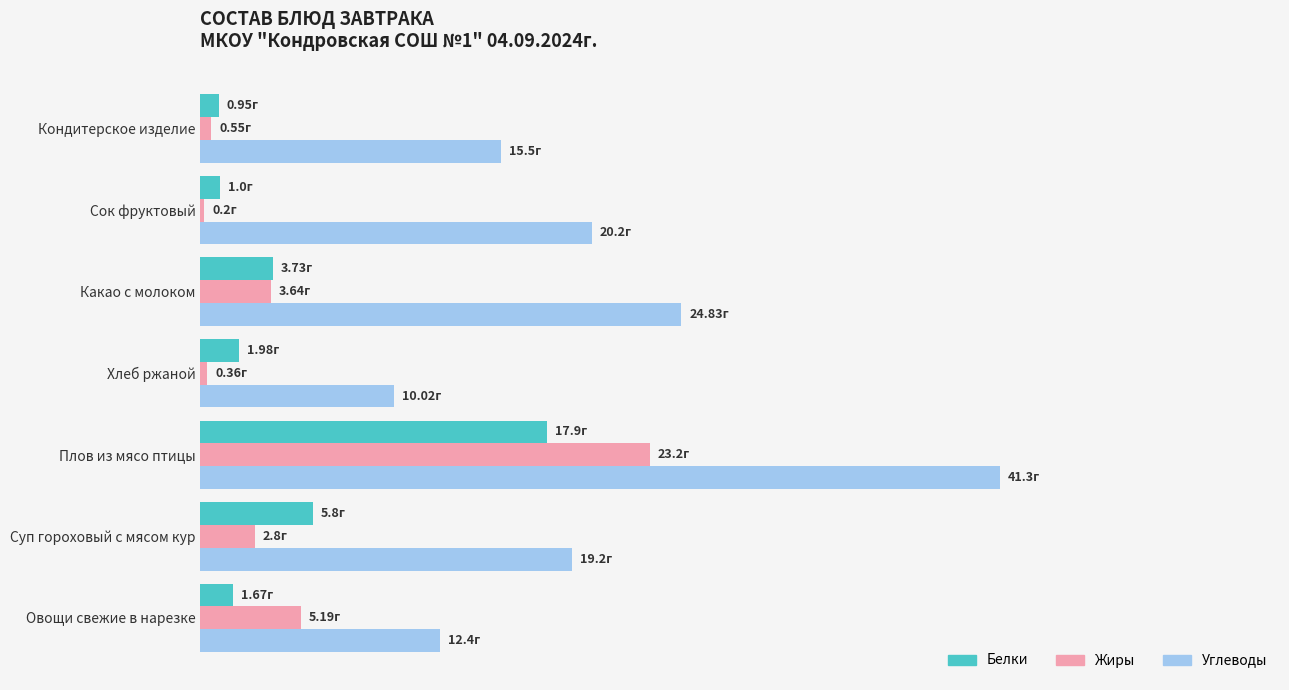

What is the average value of the Углеводы series?

20.5